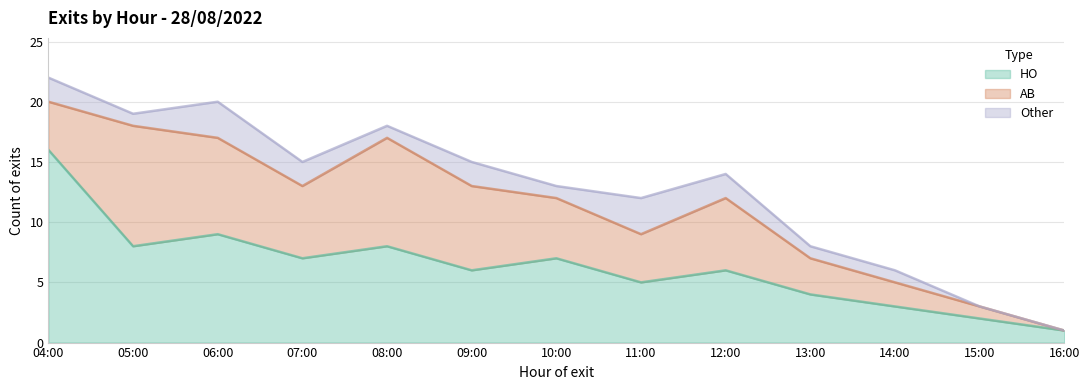

The value of AB at 08:00 is 5. True or false?

False